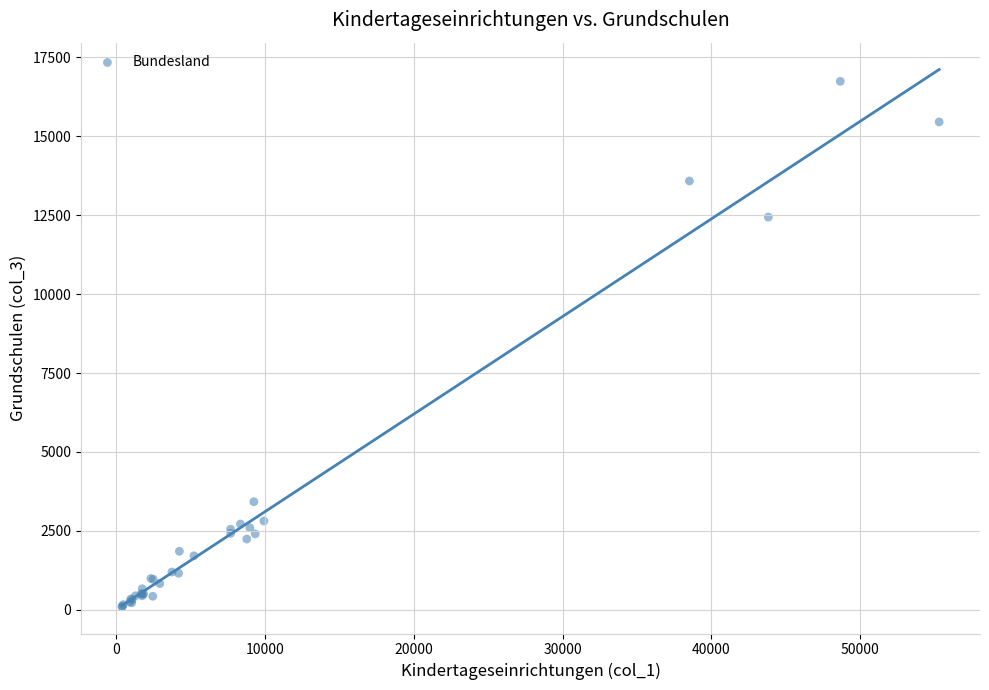

What Y value in the scatter plot is closest to 8420?

12441